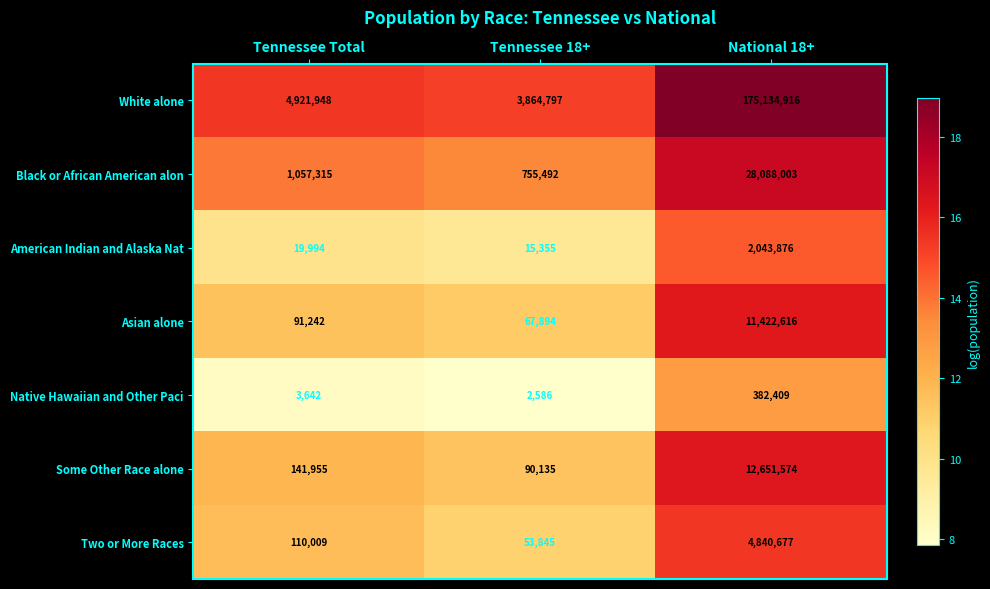

What is the difference between the maximum and minimum values in the Asian alone series?

11354722